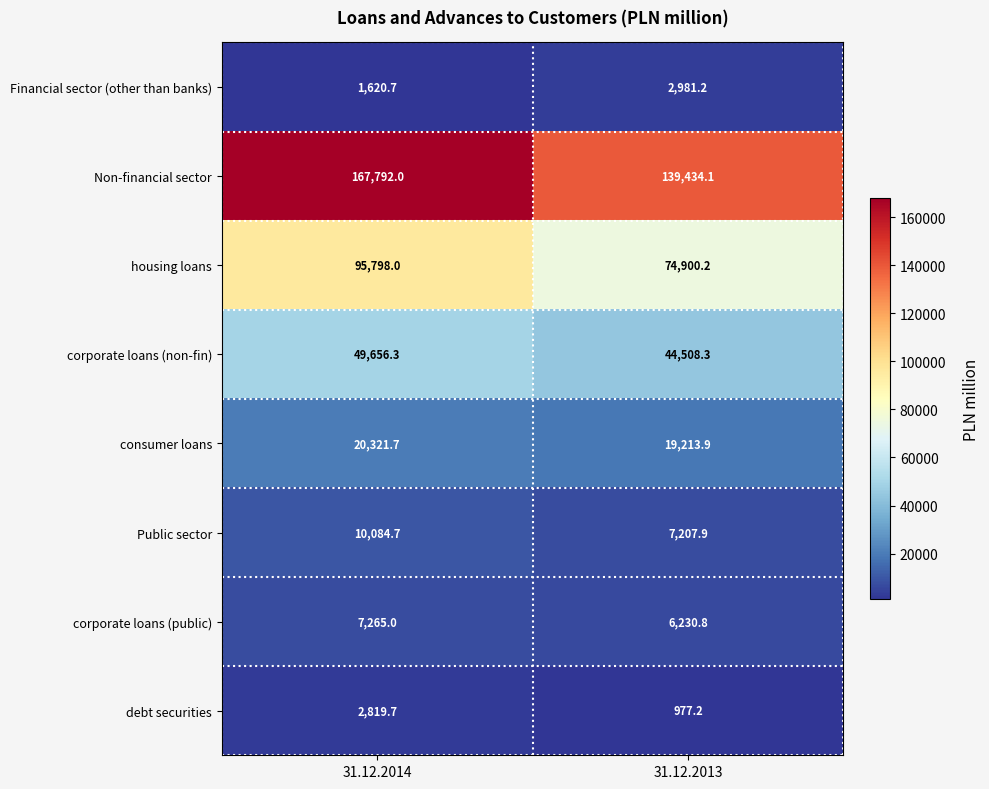

List the series in order of their peak value, lowest first.

debt securities, Financial sector (other than banks), corporate loans (public), Public sector, consumer loans, corporate loans (non-fin), housing loans, Non-financial sector